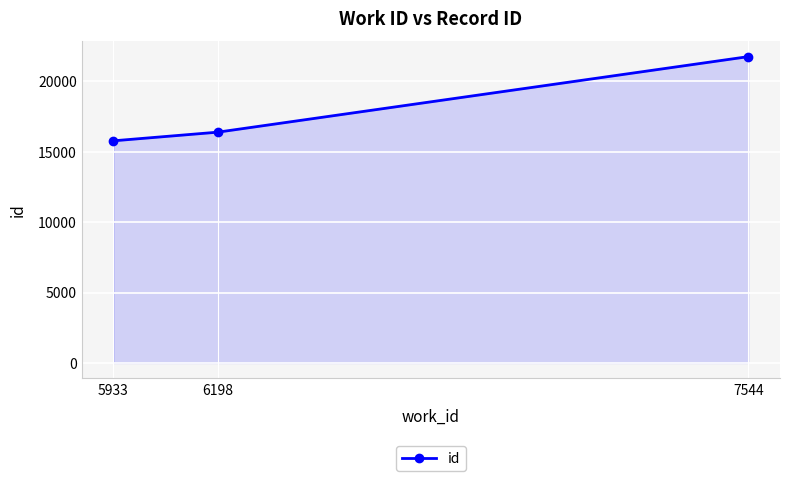

How many values are between 15773 and 21750?

3